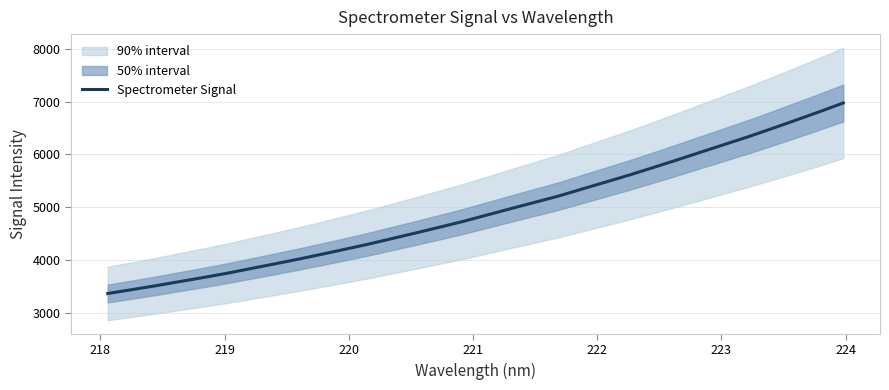

What is the value of the 24th point from the left?

5755.4